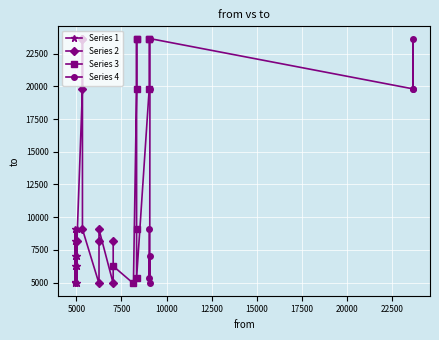

What is the difference between the maximum and minimum values in the Series 3 series?

18735